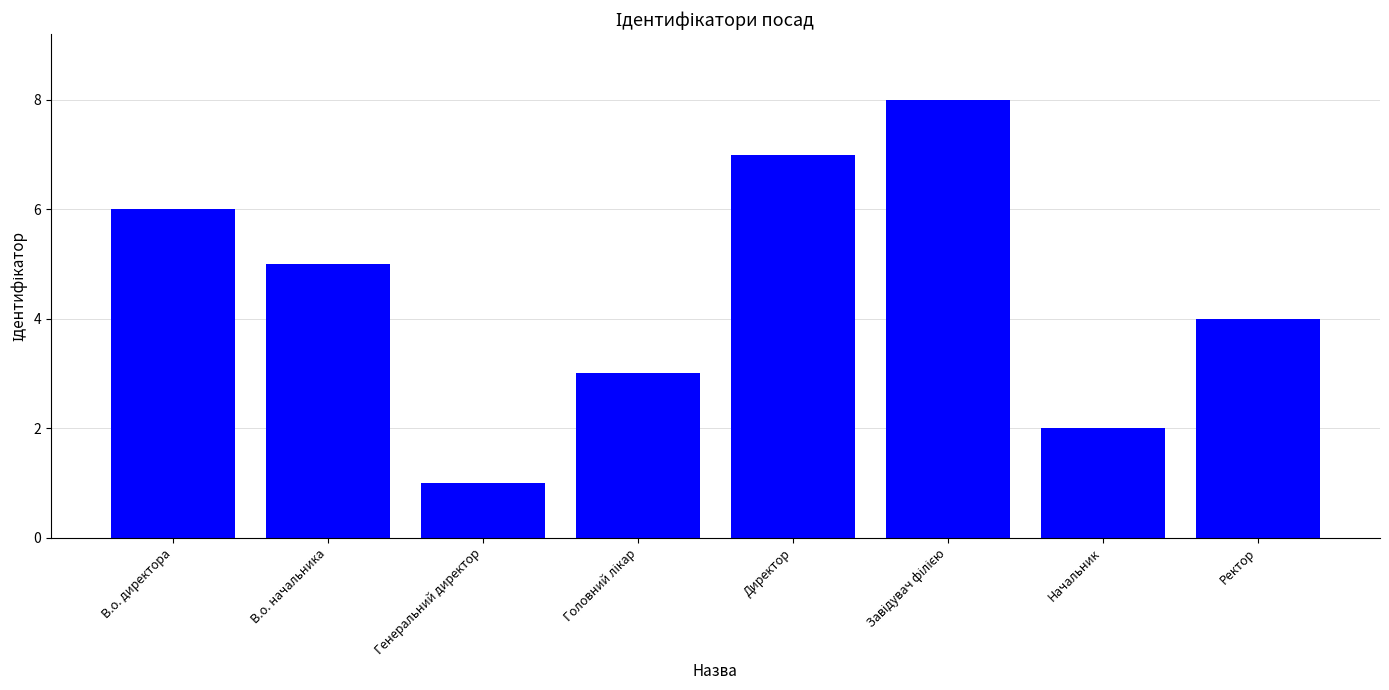

Are the bars grouped side by side (vs. stacked)?

No